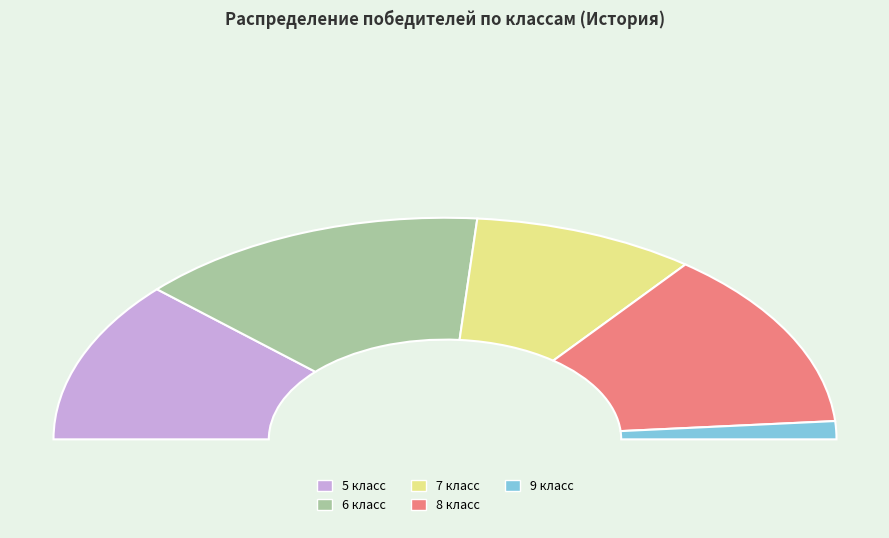

To the nearest percent, what is the difference between the 9 класс and 7 класс slice percentages?

16%